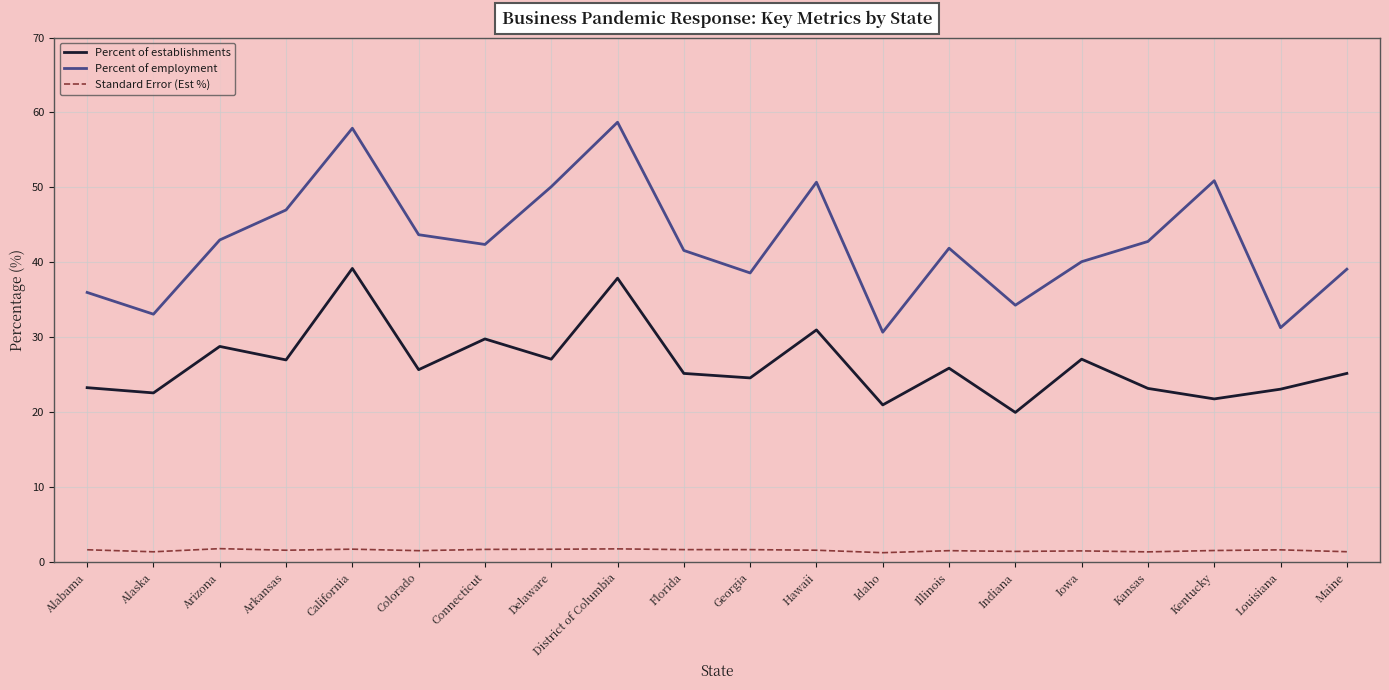

The Percent of employment series shows 34.3 at Indiana. True or false?

True